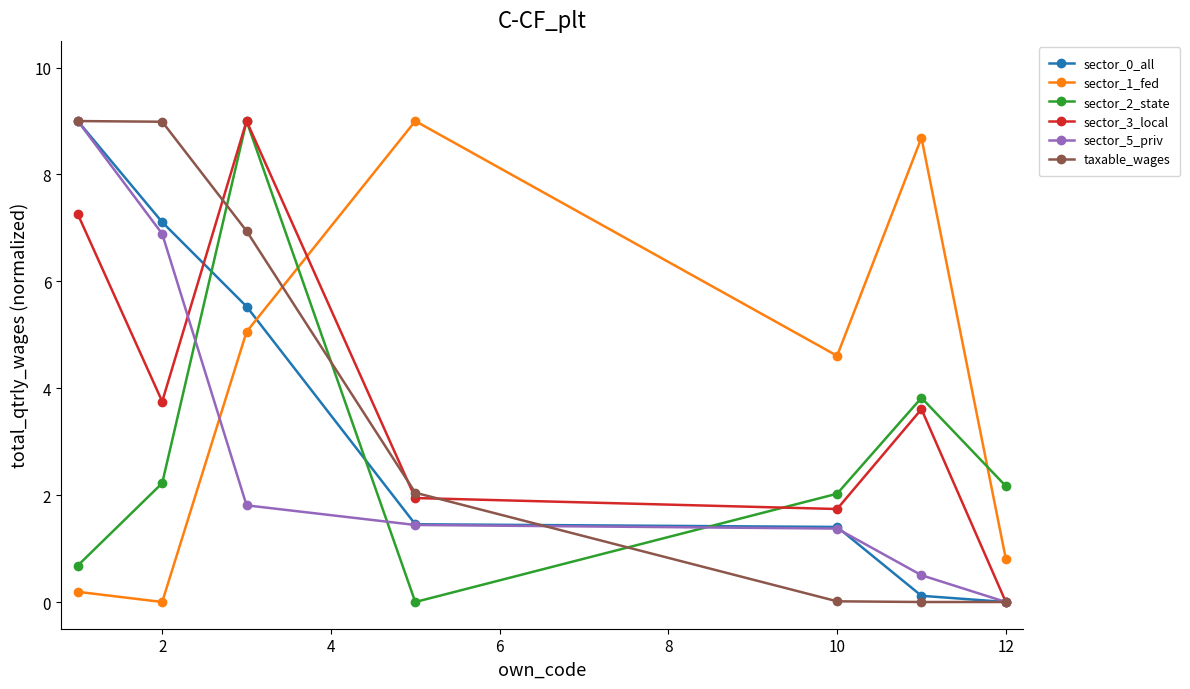

How many interior local peaks does the sector_3_local series have?

2